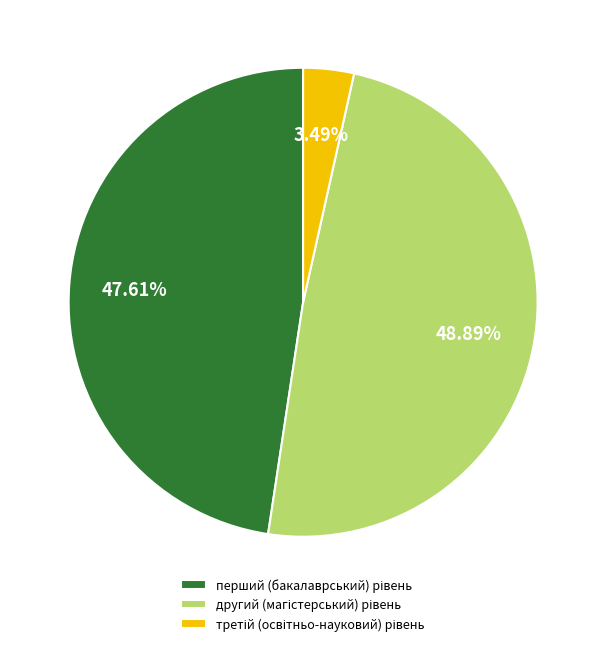

How many segments does this pie chart have?

3